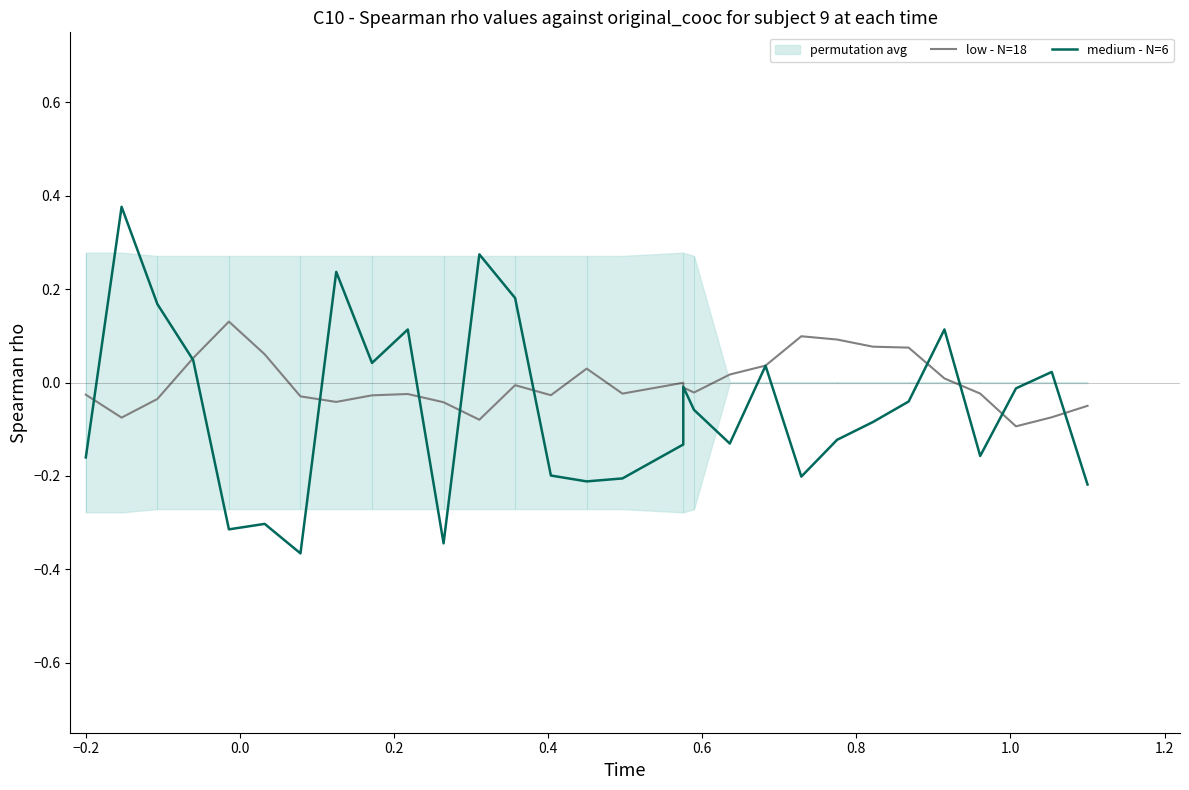

How many values in medium - N=6 are below zero?

19